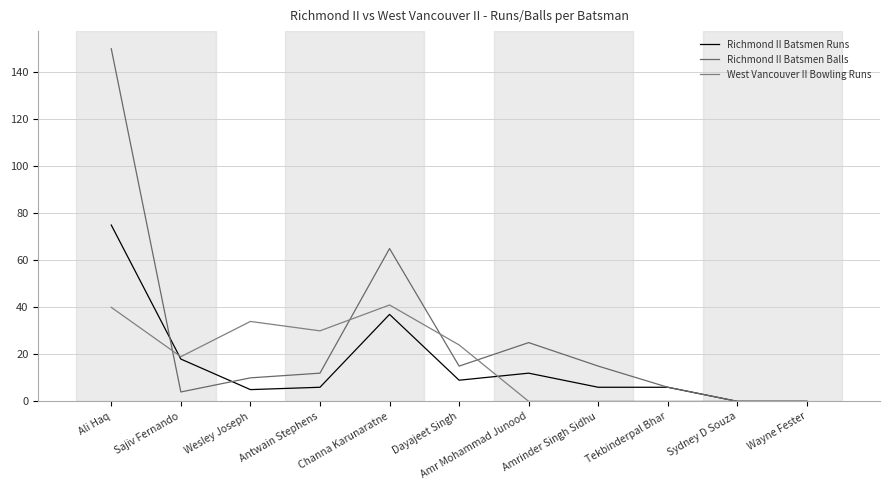

Is it true that Richmond II Batsmen Balls equals -101 at Sydney D Souza?

False